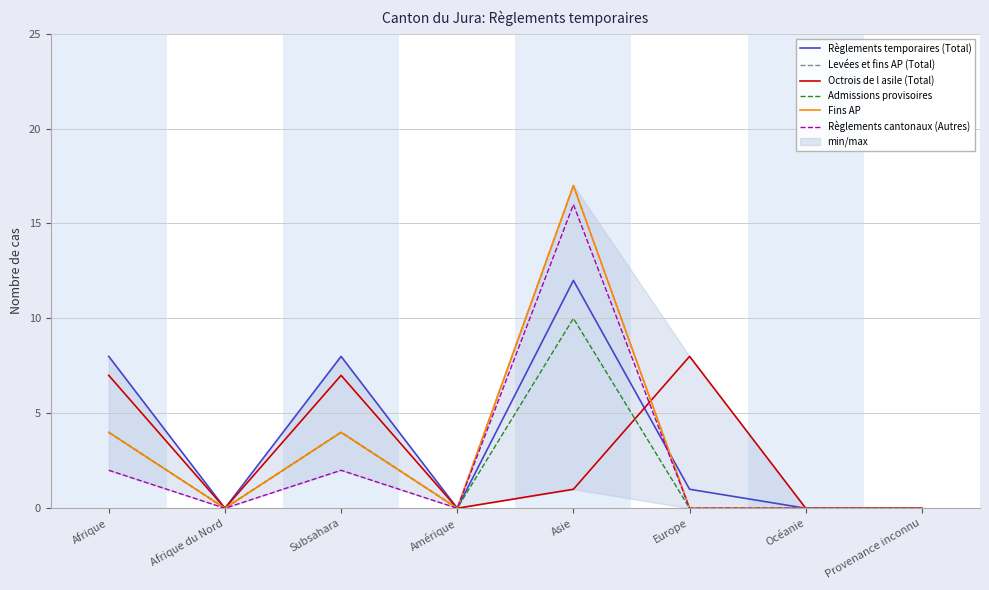

The Fins AP series shows 7 at Subsahara. True or false?

False